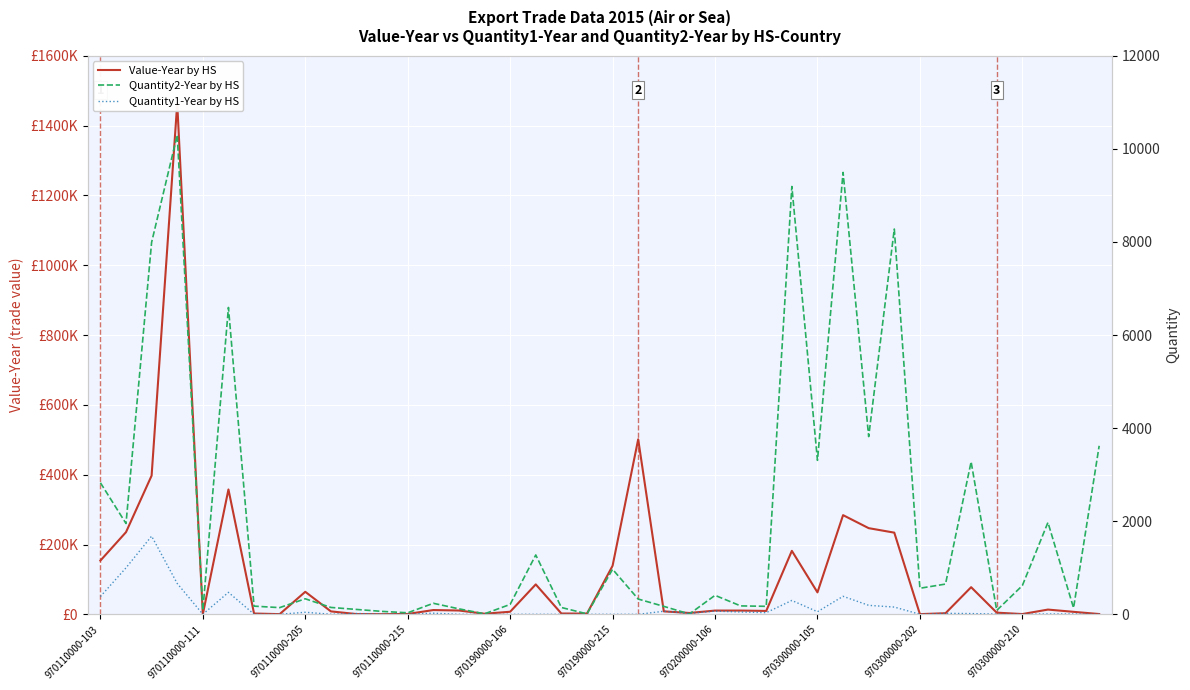

How many distinct data groups are displayed?

3